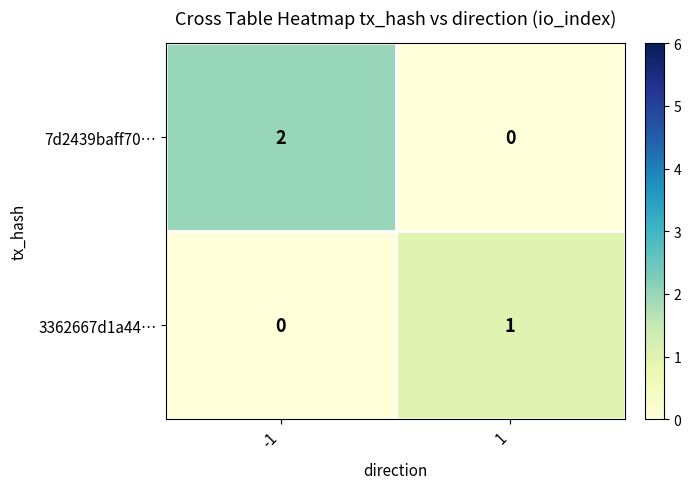

The 7d2439baff70… series shows 2 at -1. True or false?

True